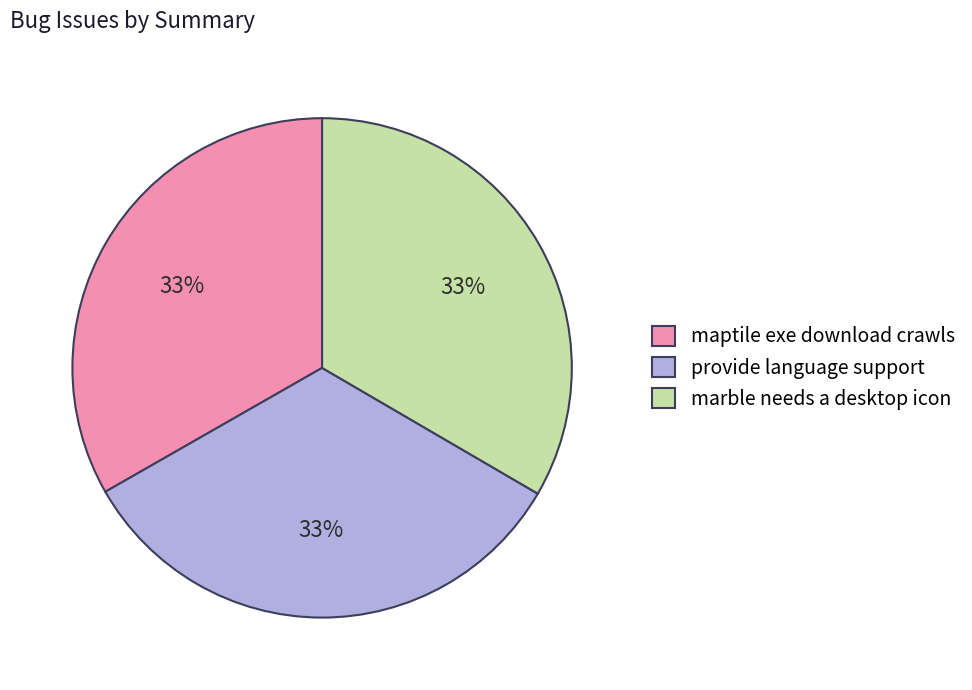

Is the sum of provide language support and maptile exe download crawls greater than half?

Yes